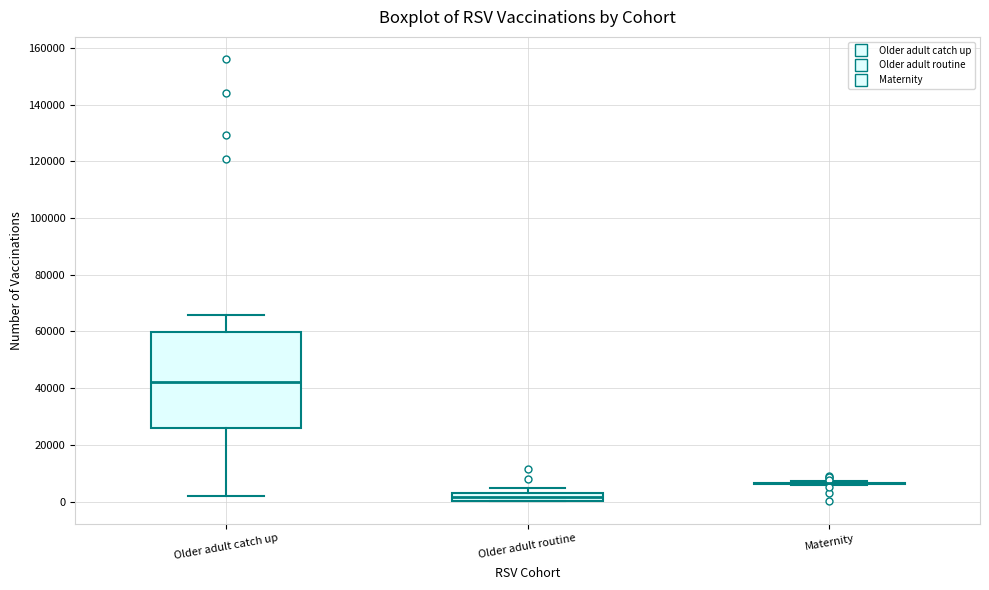

Where is the lower edge of the box for Older adult catch up on the y-axis? The values are not printed on the chart, so give them approximately, as read against the axis.

26000